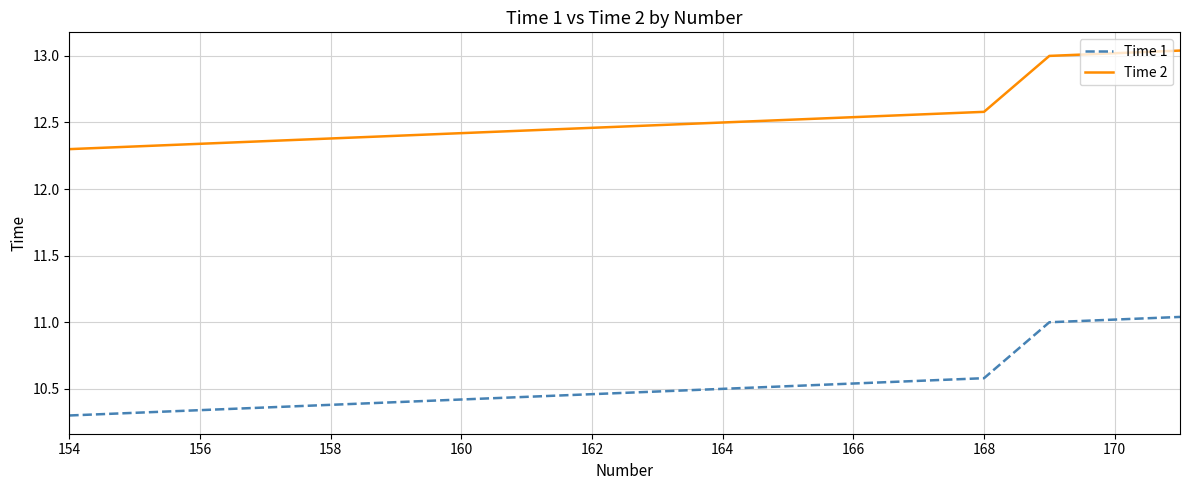

What is the difference between the maximum and minimum values in the Time 1 series?

0.7